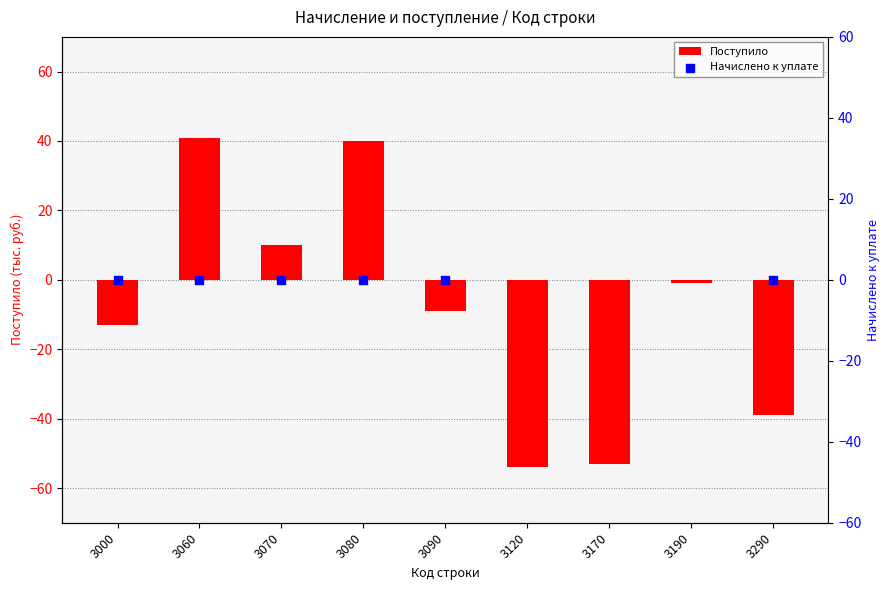

Approximately how many times larger is the value at 3060 compared to 3080?

1.0